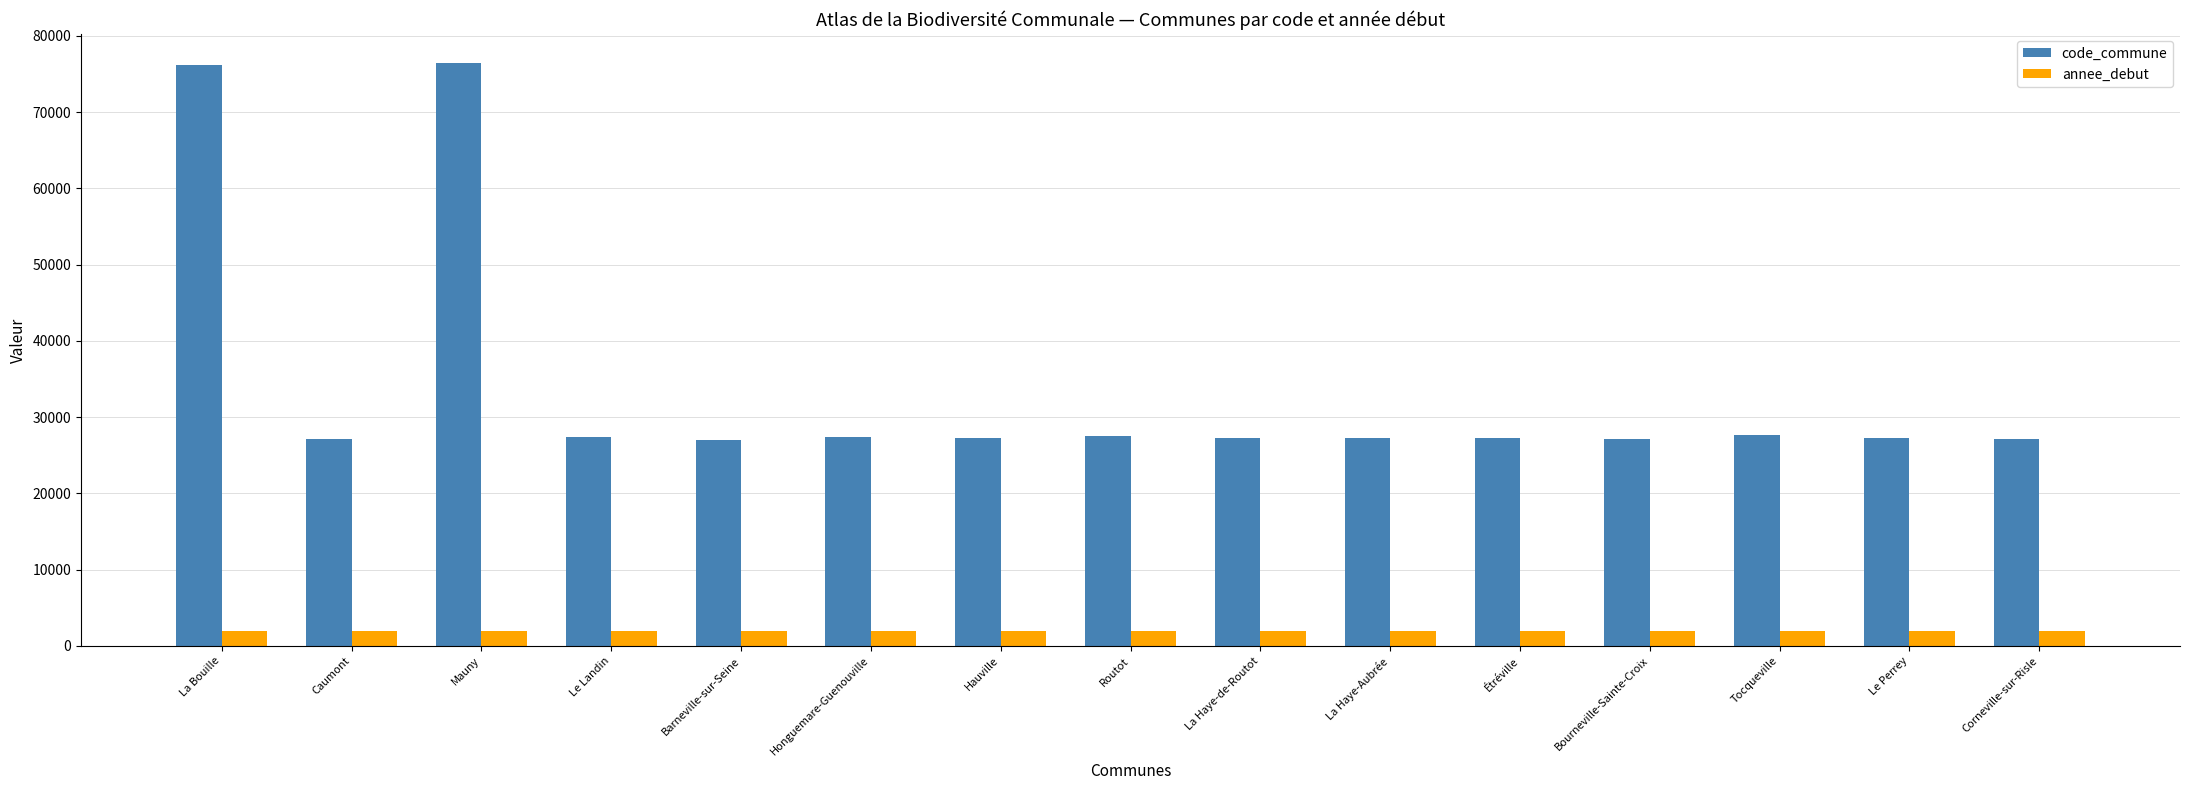

Between La Bouille and Barneville-sur-Seine, which series saw the biggest shift?

code_commune